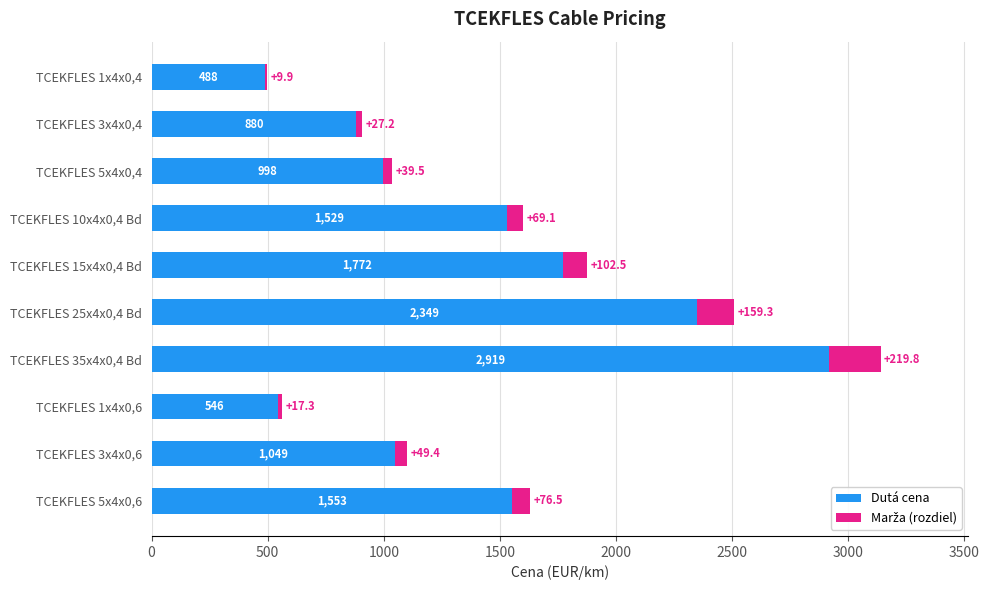

Where is Dutá cena nearest to the value 1703?

TCEKFLES 15x4x0,4 Bd